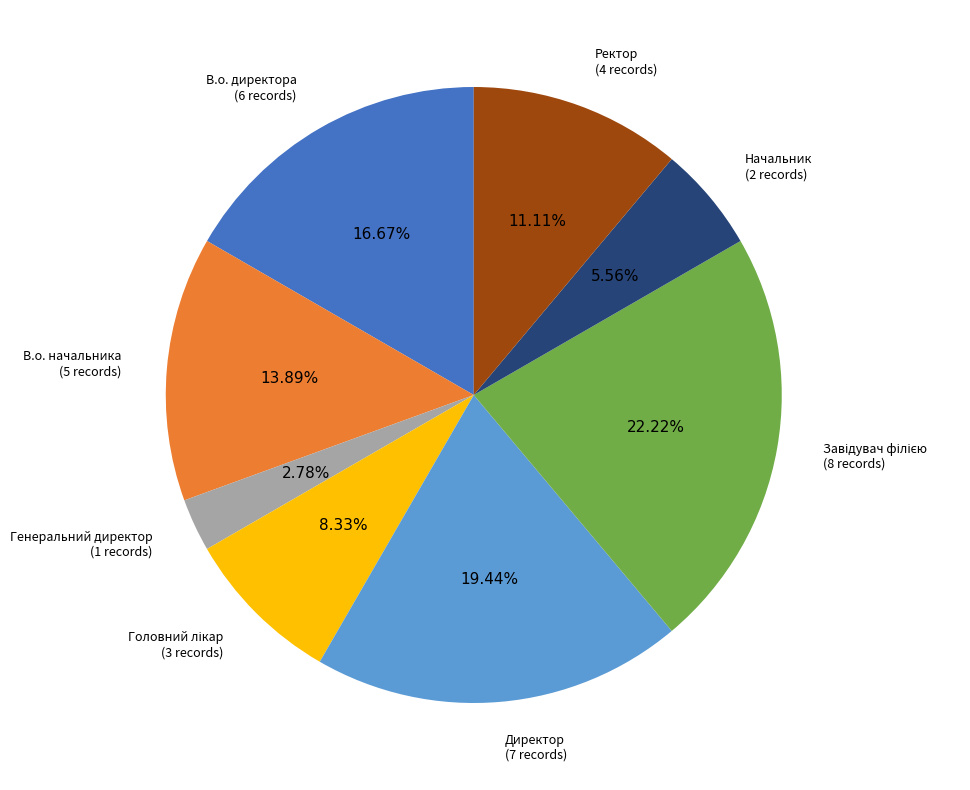

Count the number of slices in the pie.

8